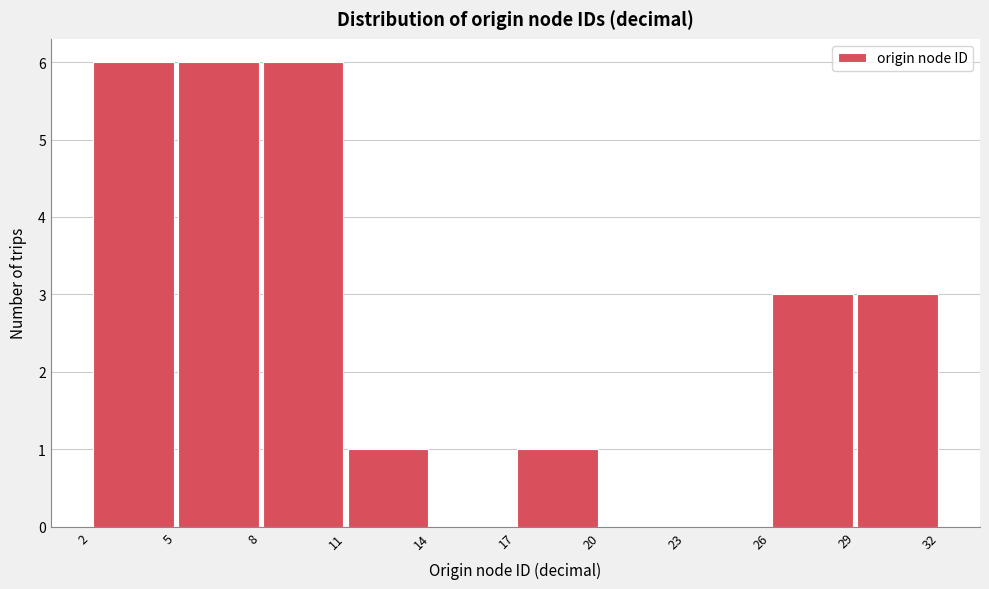

How tall is the bar that spans 29 to 32 on the x-axis? The values are not printed on the chart, so give them approximately, as read against the axis.

3